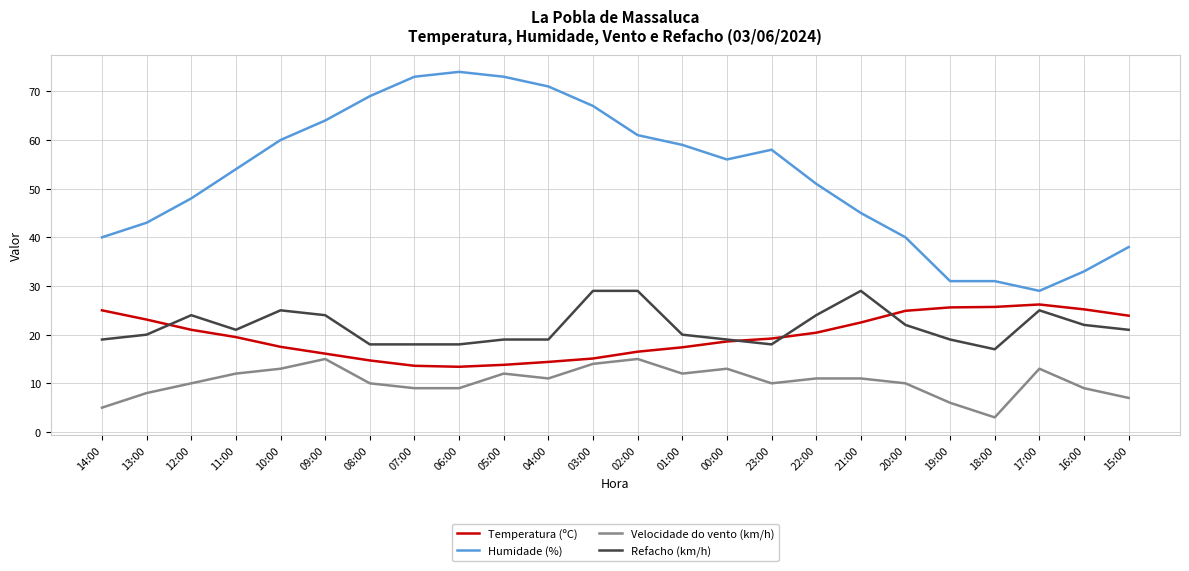

Is the value of Temperatura (ºC) at 21:00 greater than the value of Humidade (%) at 07:00?

No